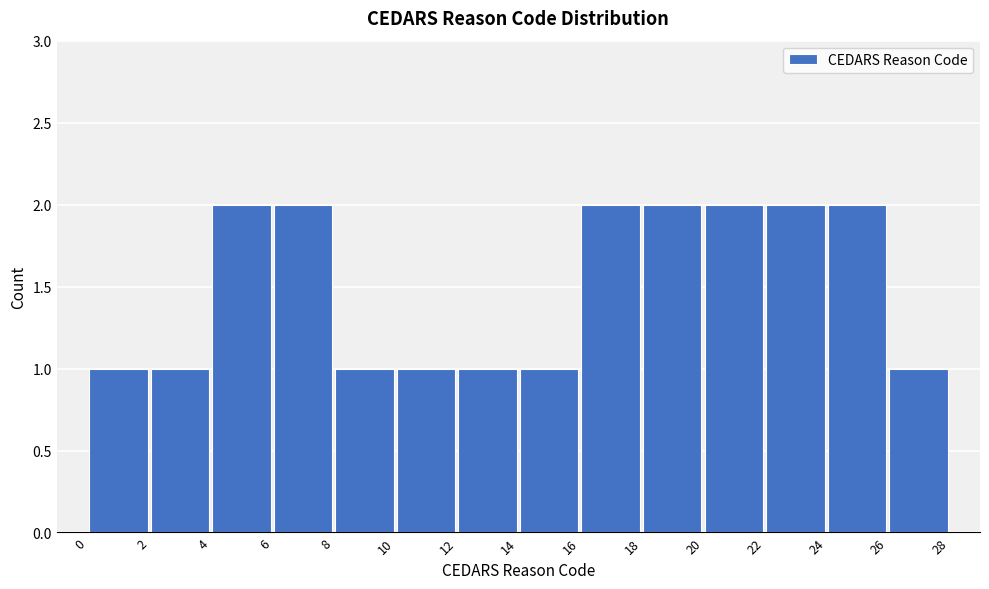

Reading left to right, list every bar in this chart as the range it spans on the x-axis followed by its height. The values are not printed on the chart, so give them approximately, as read against the axis.

0 to 2: 1
2 to 4: 1
4 to 6: 2
6 to 8: 2
8 to 10: 1
10 to 12: 1
12 to 14: 1
14 to 16: 1
16 to 18: 2
18 to 20: 2
20 to 22: 2
22 to 24: 2
24 to 26: 2
26 to 28: 1